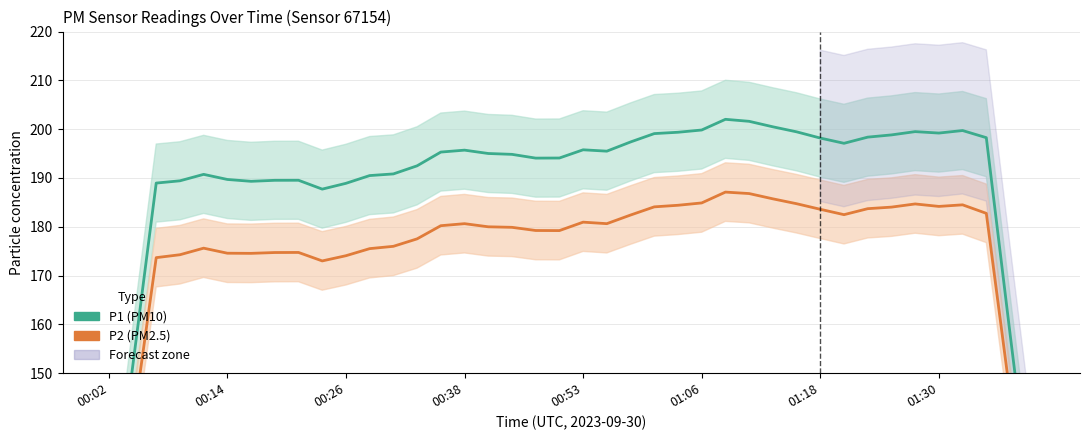

What is the value of the P2 (PM2.5) point at the 24th from the left?

184.1